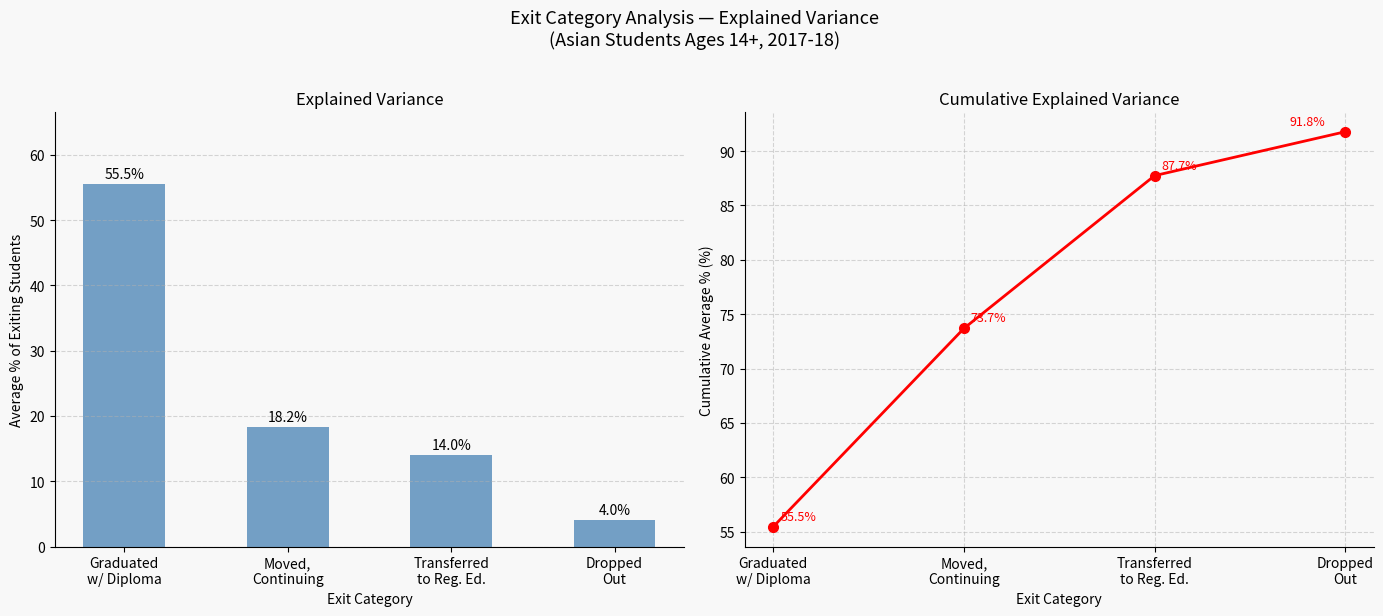

What position from the right is Moved,
Continuing?

3